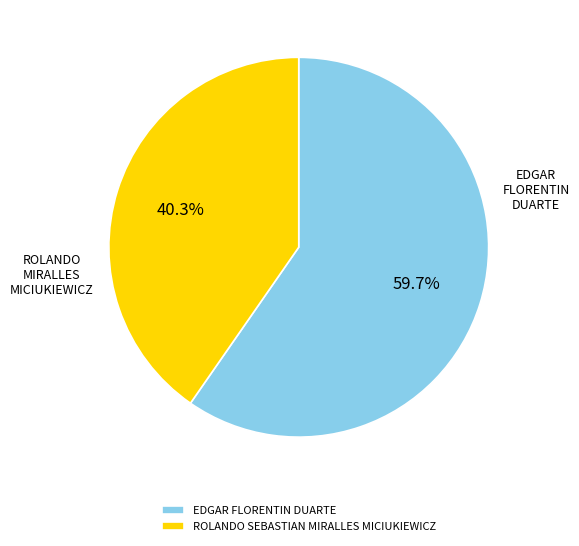

Which slice is the largest?

EDGAR FLORENTIN DUARTE